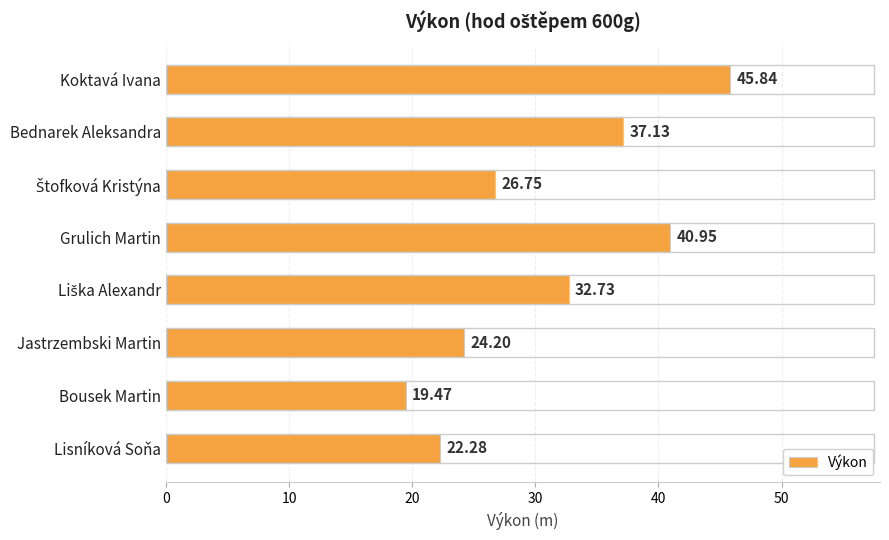

What is the average value?

31.2